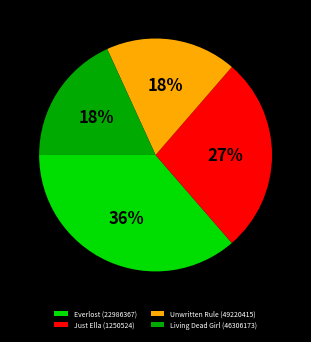

To the nearest percent, what is the average slice percentage?

25%